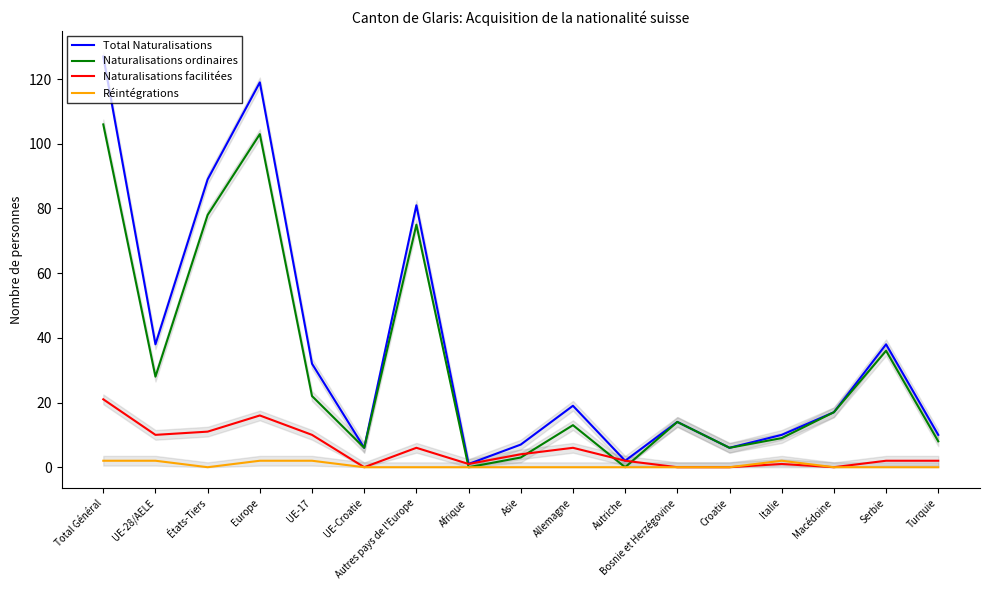

Between which two adjacent categories do Naturalisations facilitées and Naturalisations ordinaires first intersect?

Autres pays de l'Europe and Afrique